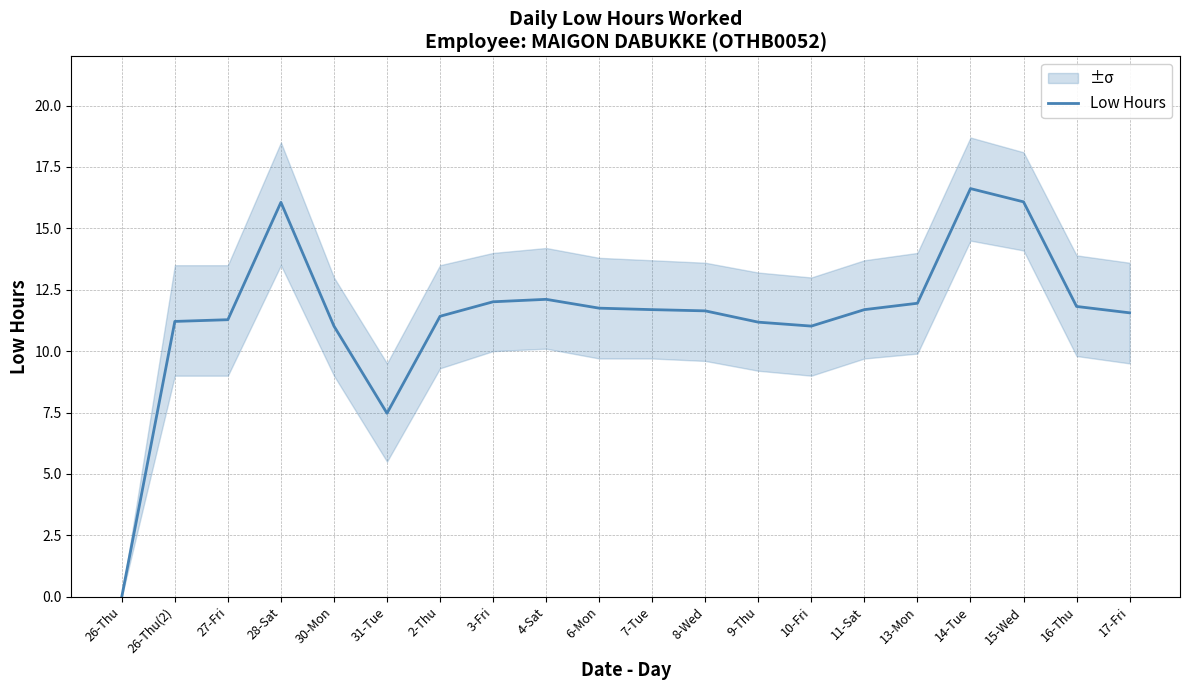

How many interior local valleys (lower than both neighbors) does the data have?

2